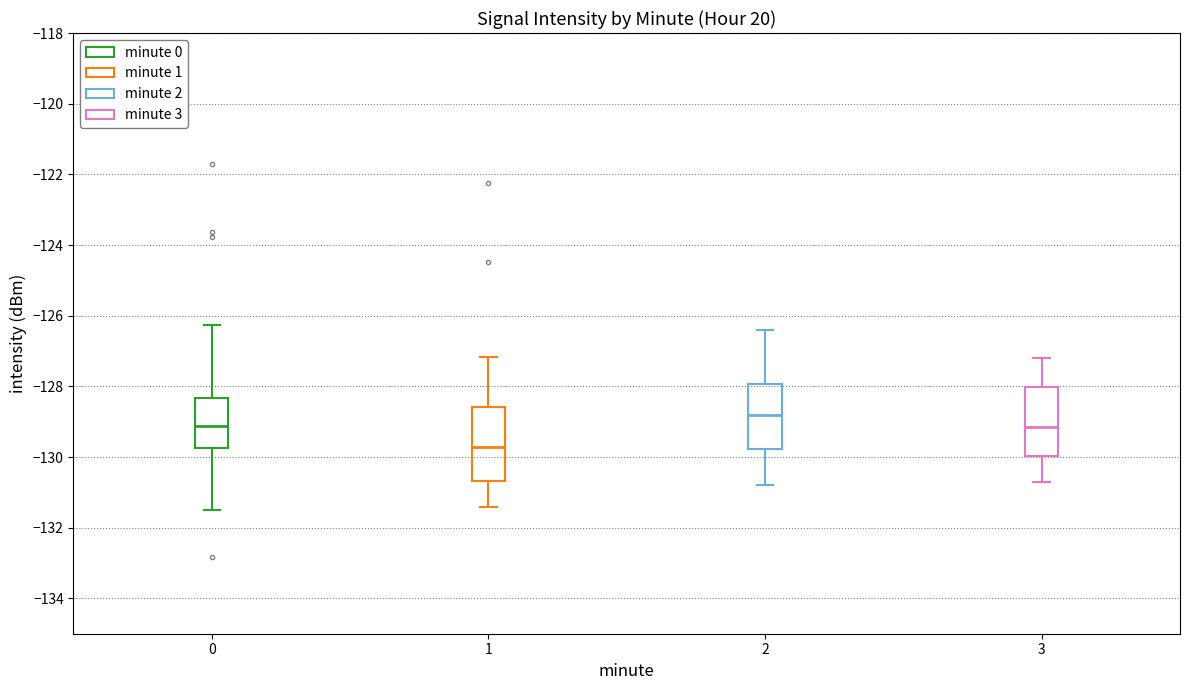

Reading left to right, transcribe this box plot: for each box, give where its median line is, the range the box spans, and where its two whiskers end, as read against the y-axis. The values are not printed on the chart, so give them approximately, as read against the axis.

0: median -129.2, box -129.8 to -128.4, whiskers -131.6 to -126.2
1: median -129.8, box -130.6 to -128.6, whiskers -131.4 to -127.2
2: median -128.8, box -129.8 to -128.0, whiskers -130.8 to -126.4
3: median -129.2, box -130.0 to -128.0, whiskers -130.6 to -127.2